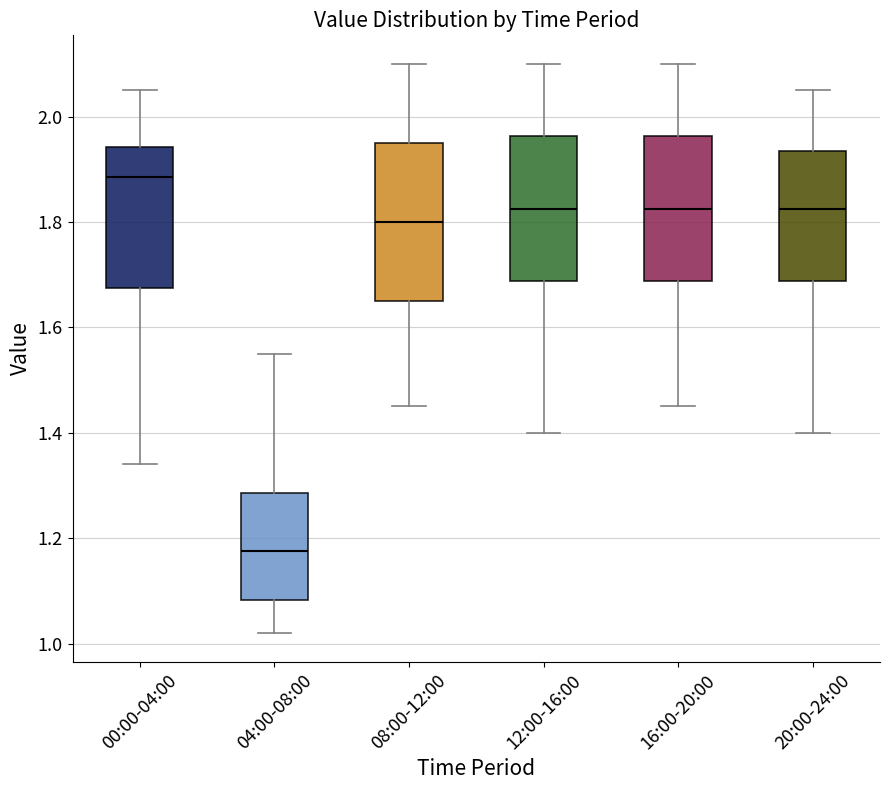

Which box's median line is the lowest?

04:00-08:00